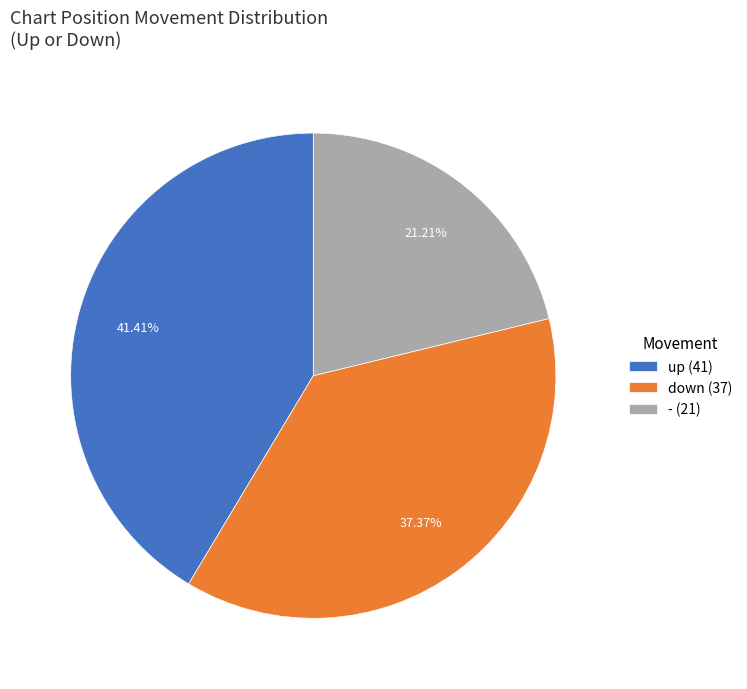

Count the number of slices in the pie.

3